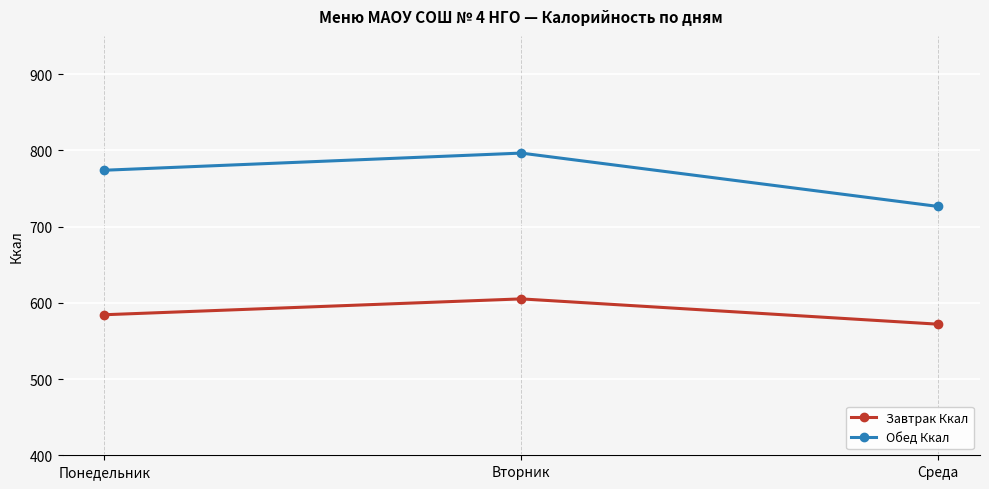

Rank the series at Понедельник from lowest to highest value.

Завтрак Ккал, Обед Ккал